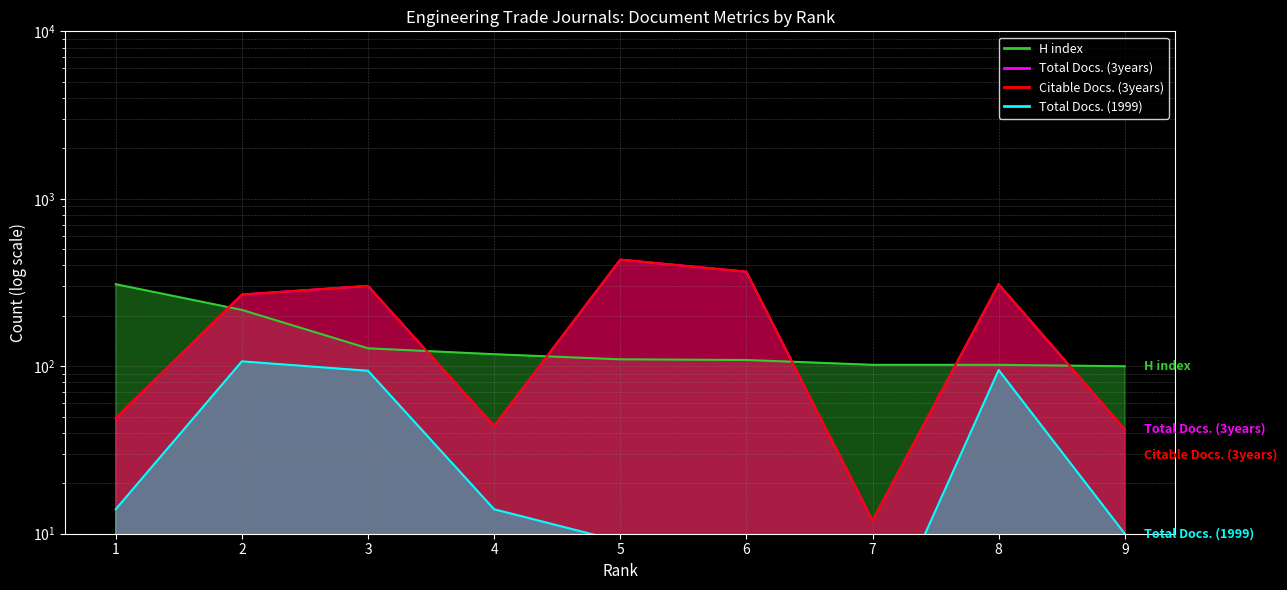

What is the approximate value of H index at 5, to the nearest 5?

110